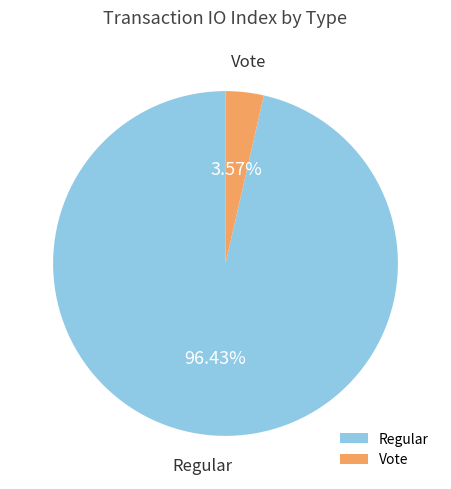

What percentage is the Vote slice, to the nearest percent?

4%